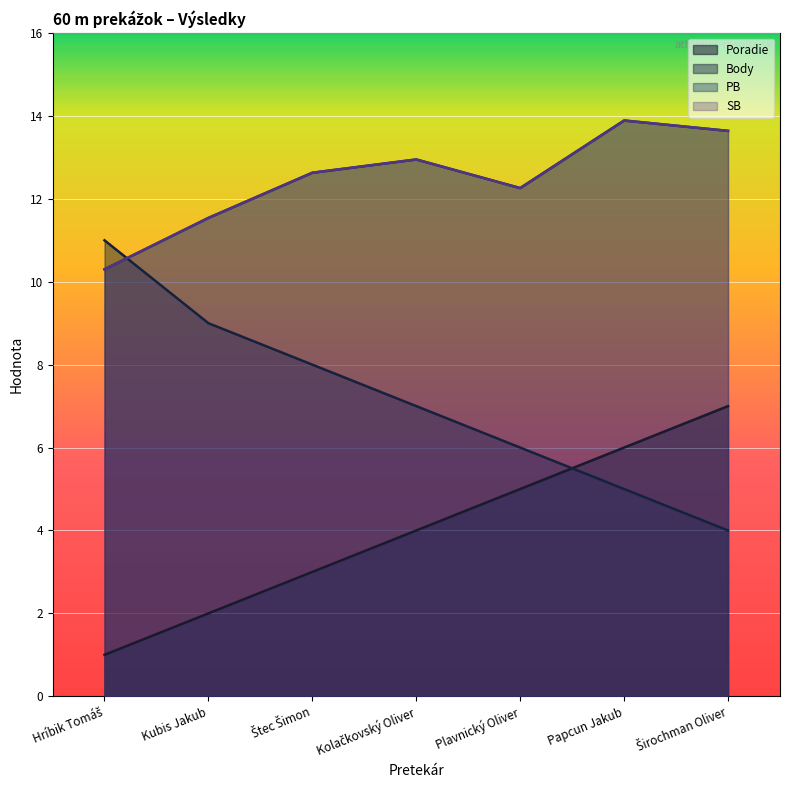

What is the sum of the Poradie values at Kubis Jakub and Štec Šimon?

5.0